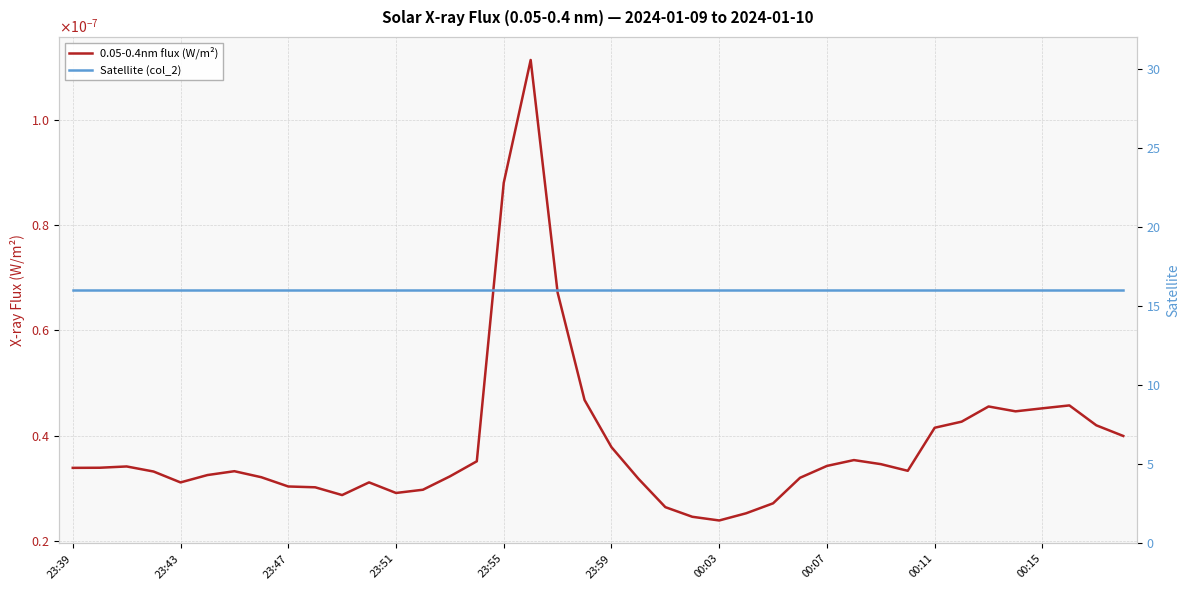

What is the spread (max minus min) of values at 00:07?

16.0